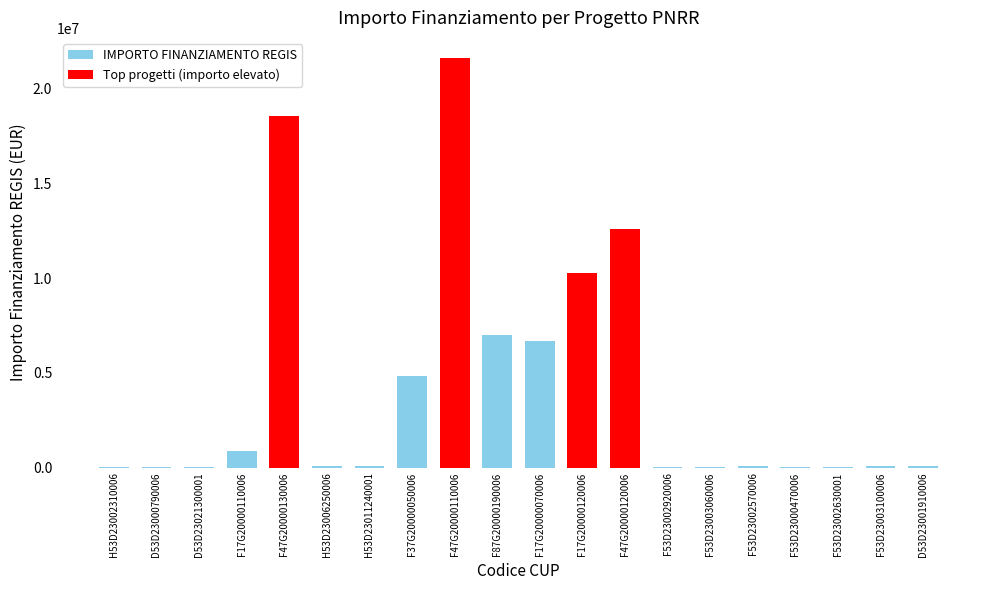

The chart shows a value of 25552.0 at D53D23021300001. True or false?

True